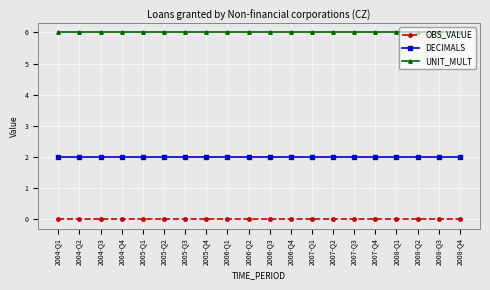

True or false: UNIT_MULT and OBS_VALUE intersect in this chart.

False